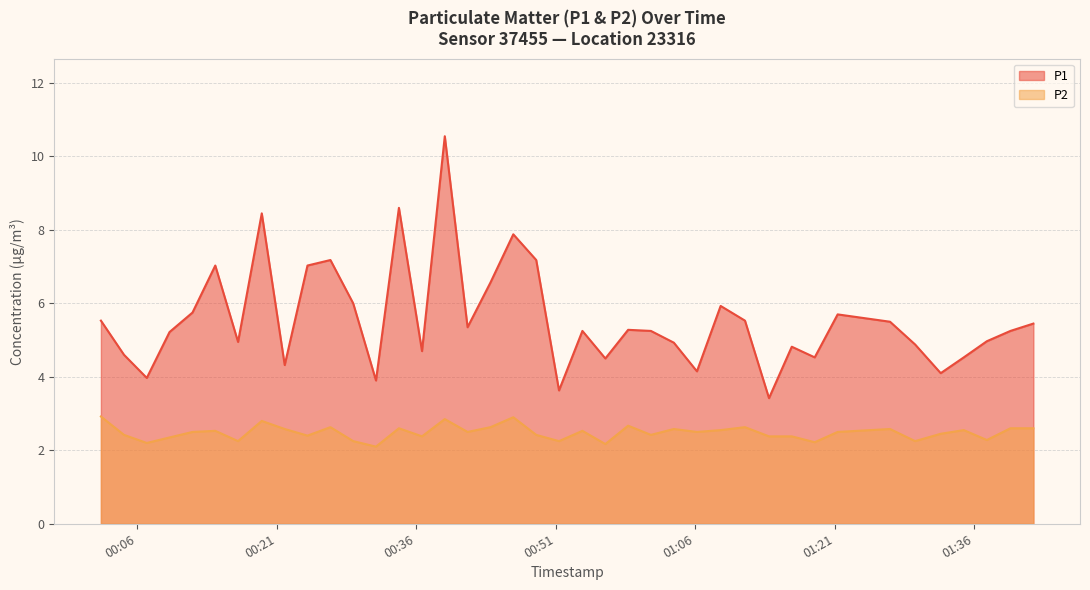

At which label does P1 first exceed 5?

2023-07-20T00:02:04